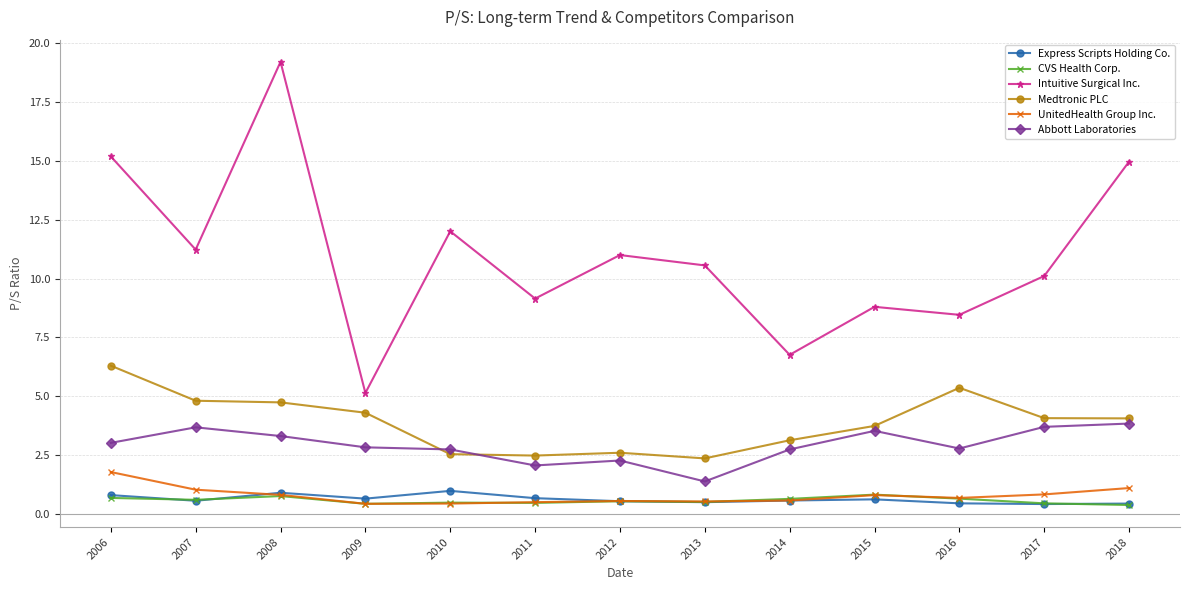

What is the highest value of the Intuitive Surgical Inc. series?

19.2